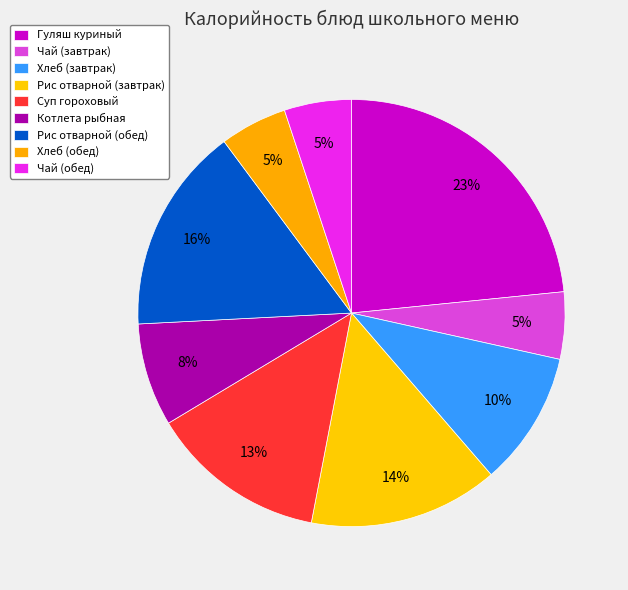

How many segments does this pie chart have?

9